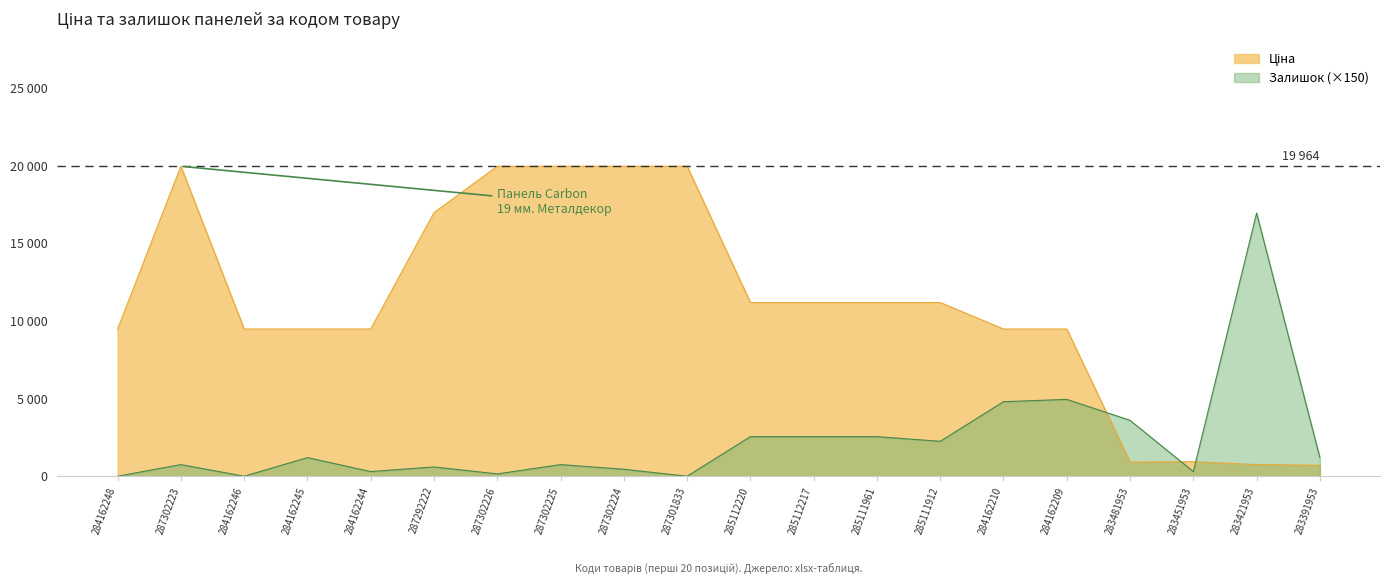

Where is the first local maximum for Залишок?

287302223